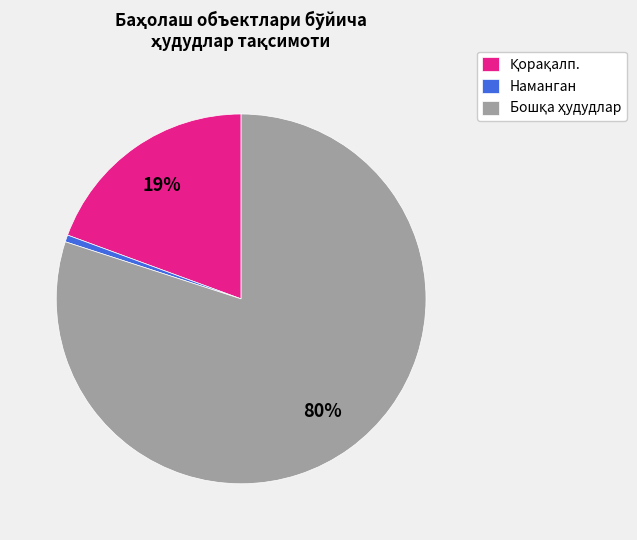

The Наманган slice represents 11% of the pie. True or false?

False